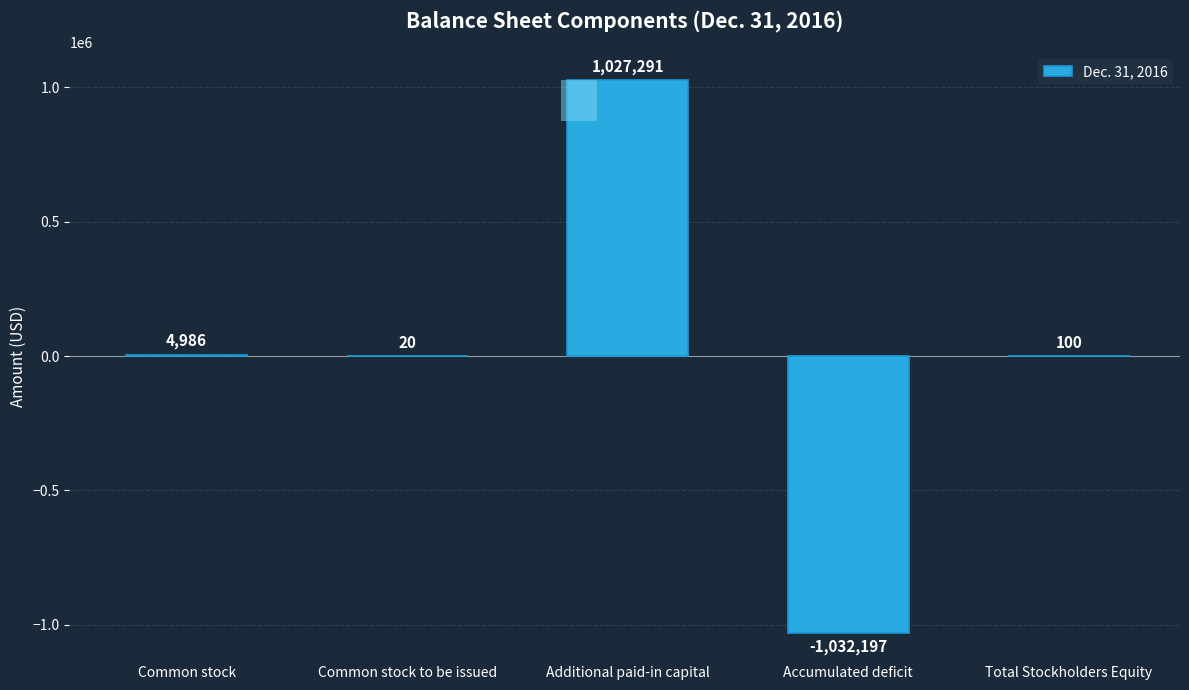

Which category has the highest value across all series?

Additional paid-in capital